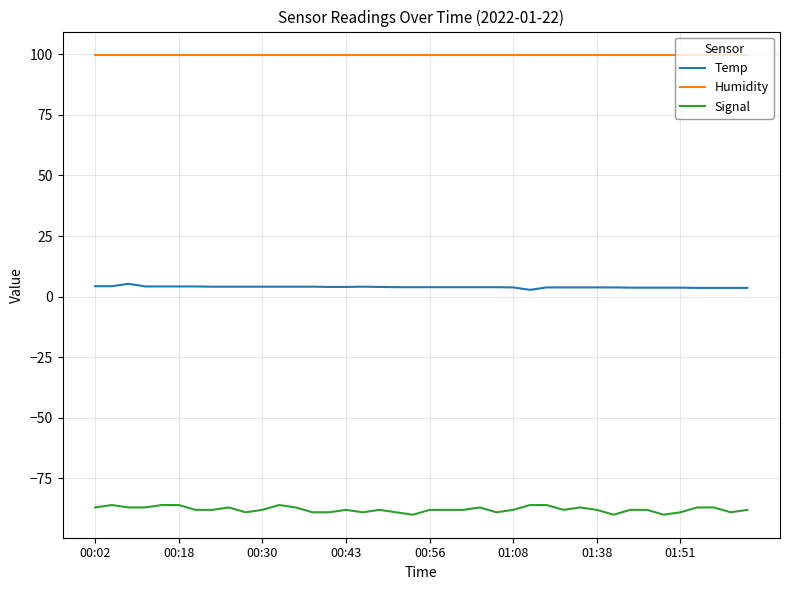

What is the average value of the Signal series?

-87.8